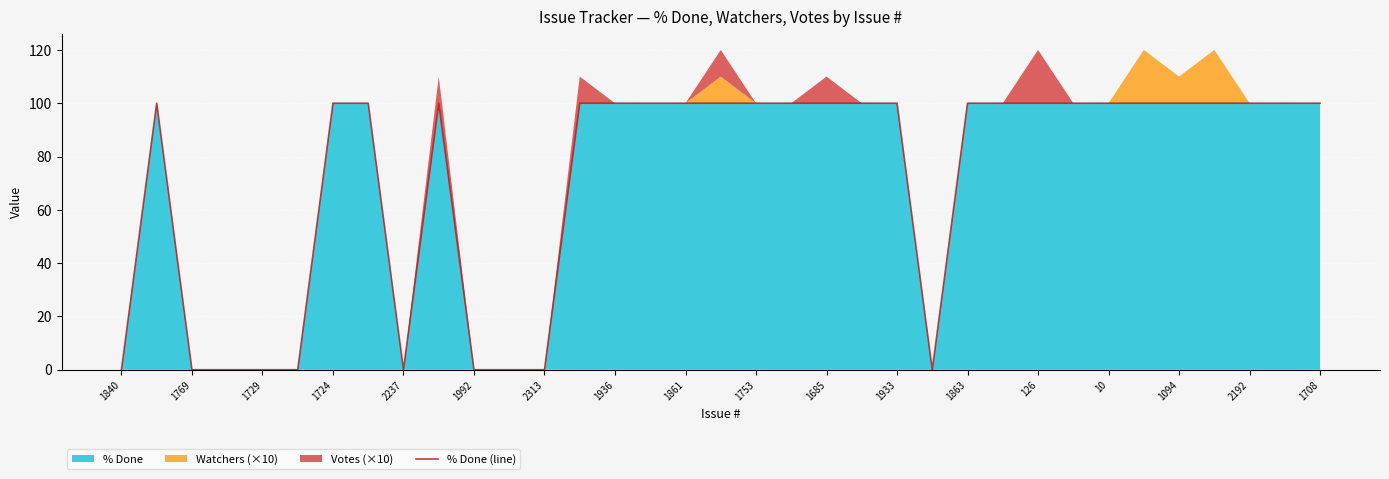

Reading right to left, what are all the values shown in this chart?

100	100	100	100	100	100	100	100	100	100	100	0	100	100	100	100	100	100	100	100	100	100	0	0	0	100	0	100	100	0	0	0	0	100	0